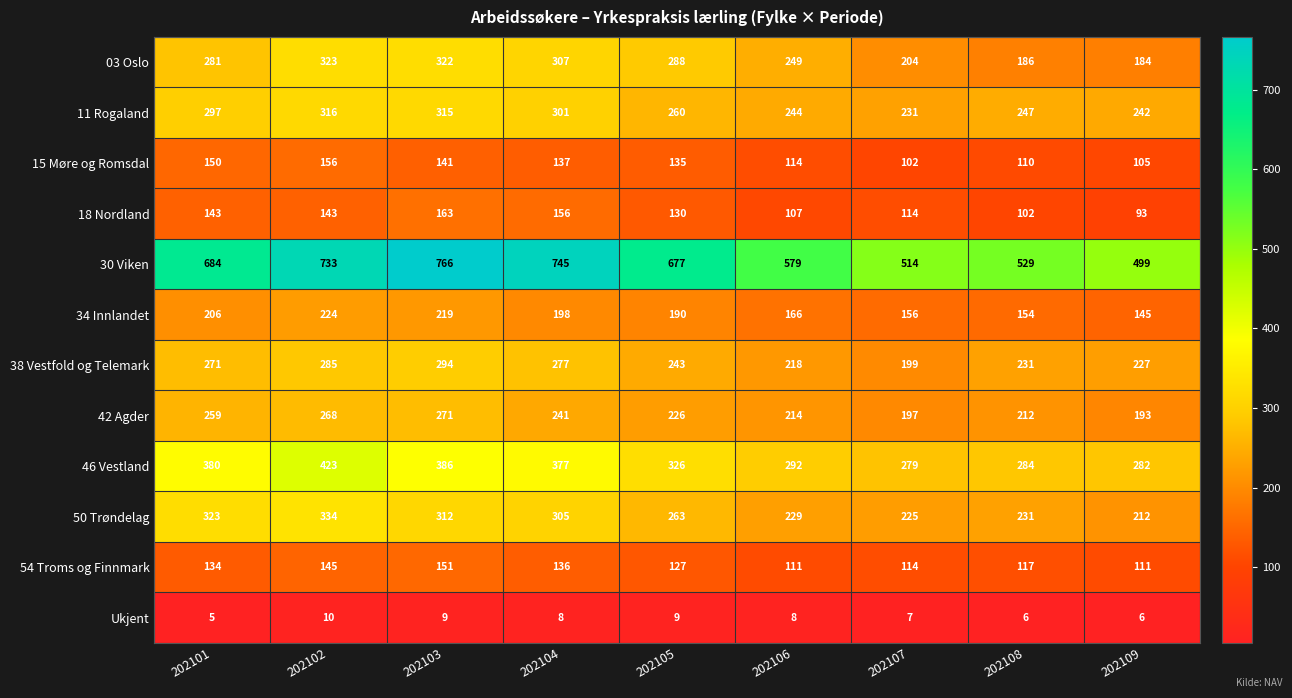

List the labels in order of 46 Vestland value, smallest first.

202107, 202109, 202108, 202106, 202105, 202104, 202101, 202103, 202102